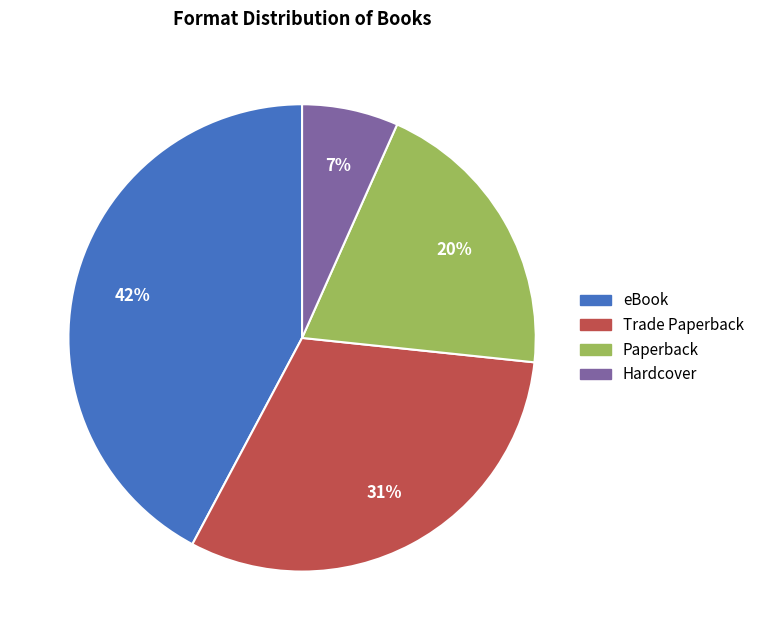

Do Hardcover and eBook together represent more than half of the pie?

No